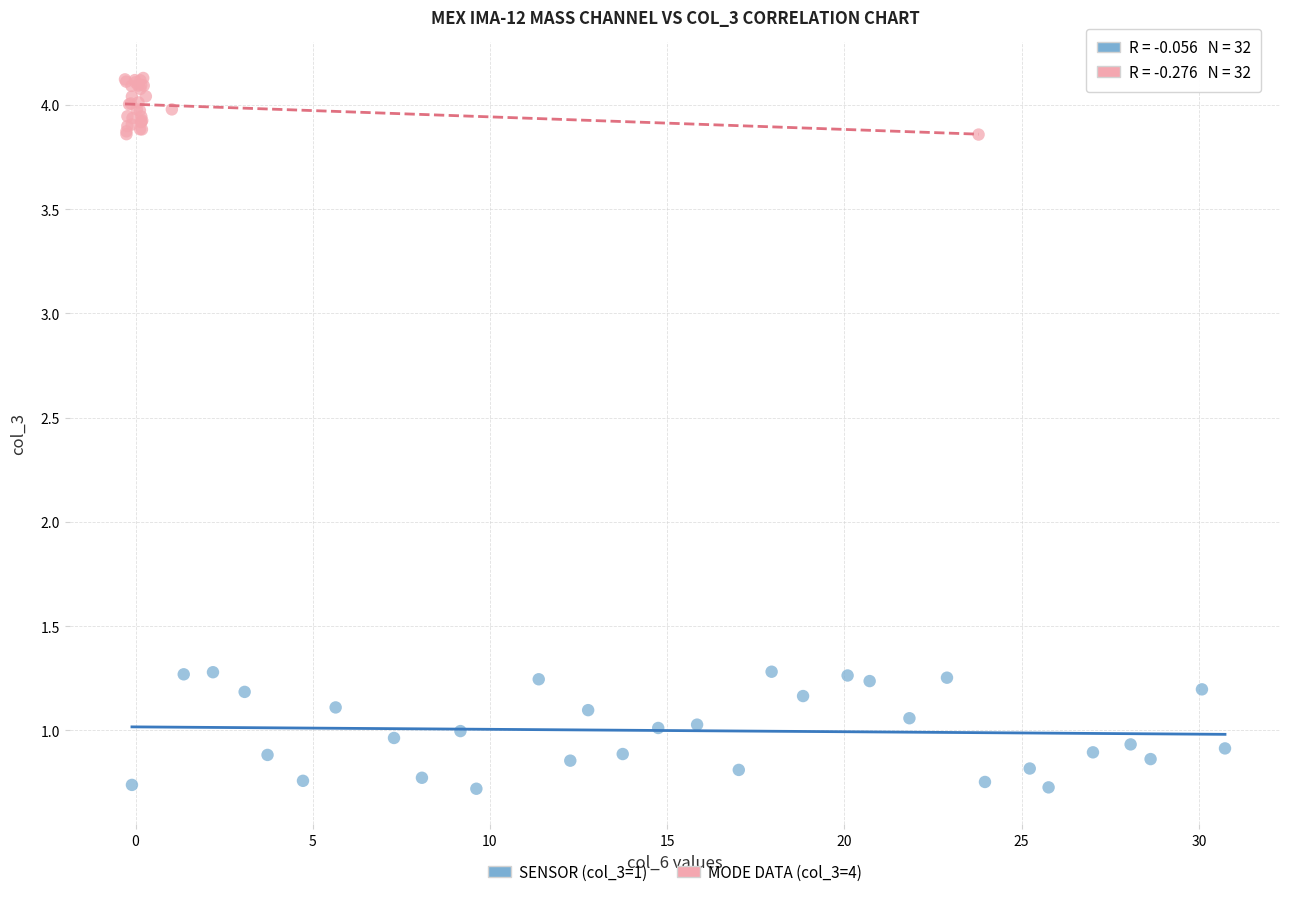

Which series has the largest Y range (max minus min)?

SENSOR (col_3=1)